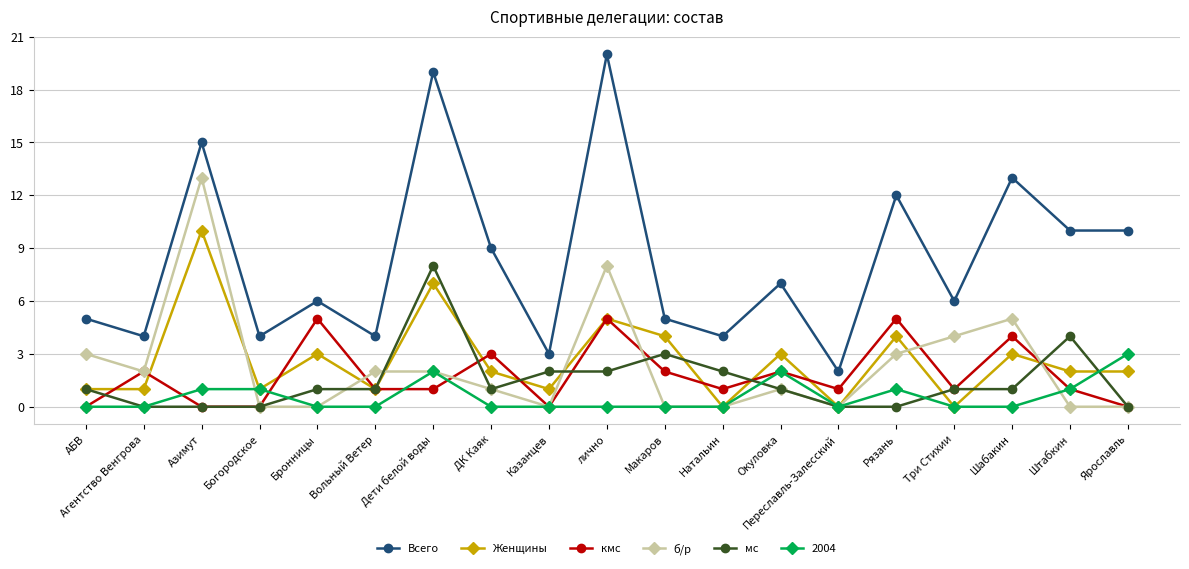

Which series has the largest total across all categories?

Всего